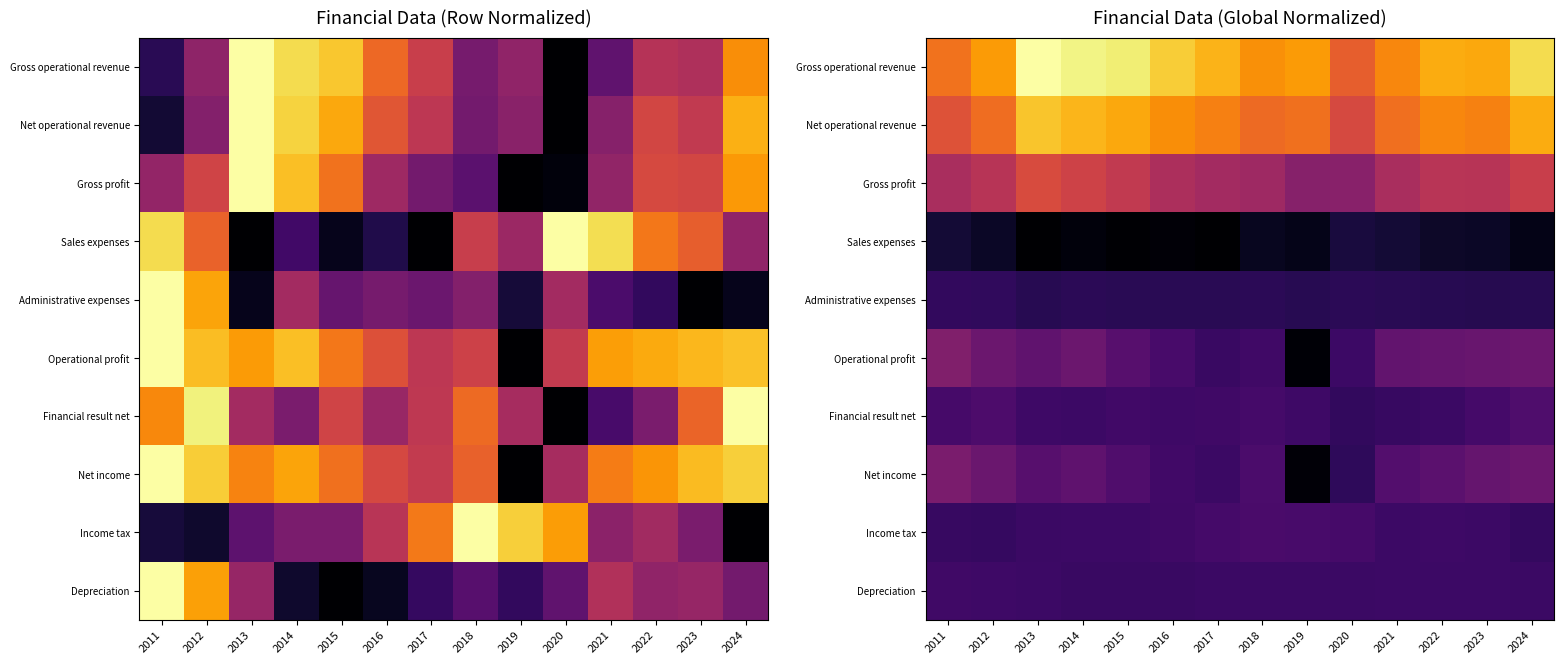

At how many categories does at least one series exceed 0?

14